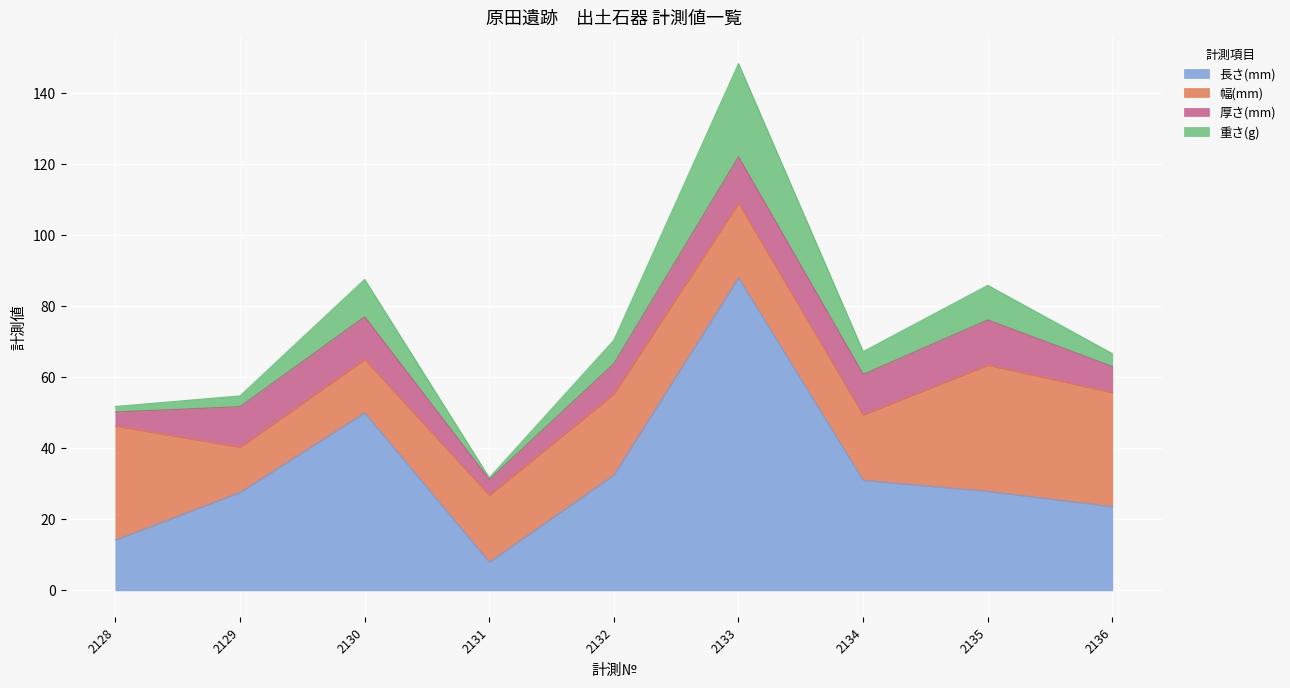

How many lines are shown in the chart?

4